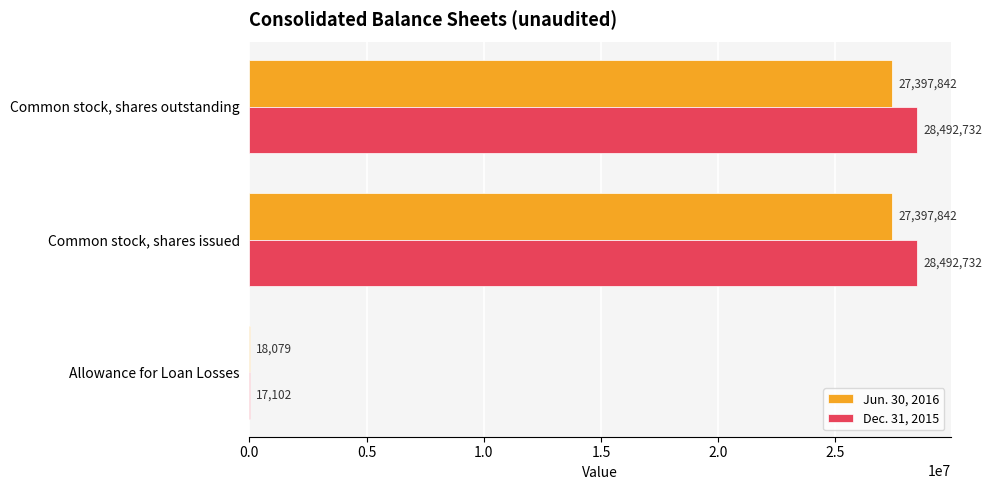

Which series has the largest range (max minus min)?

Dec. 31, 2015